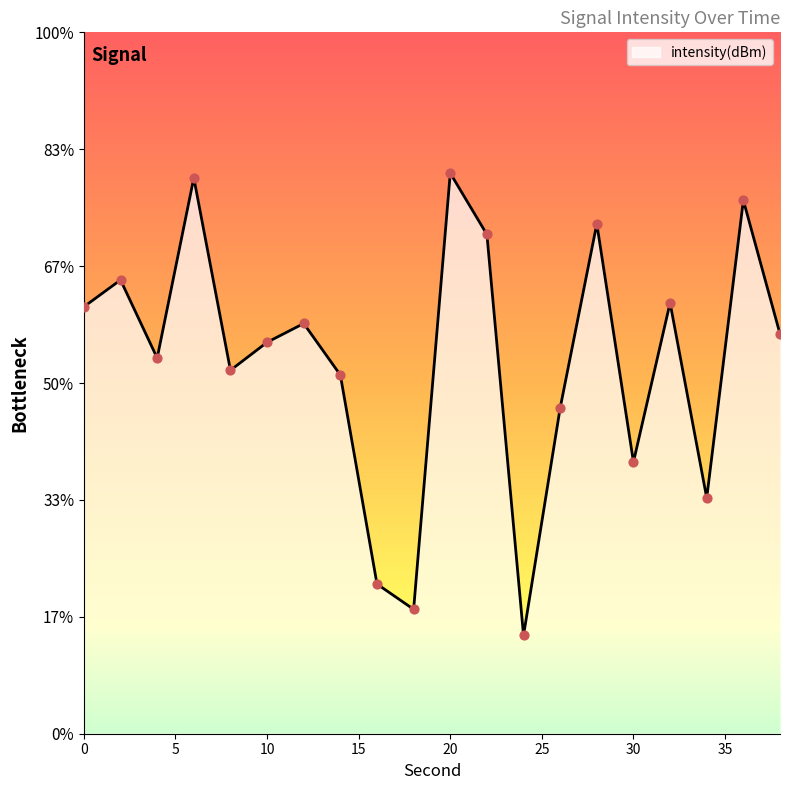

Which has a higher value, 22 or 28?

28